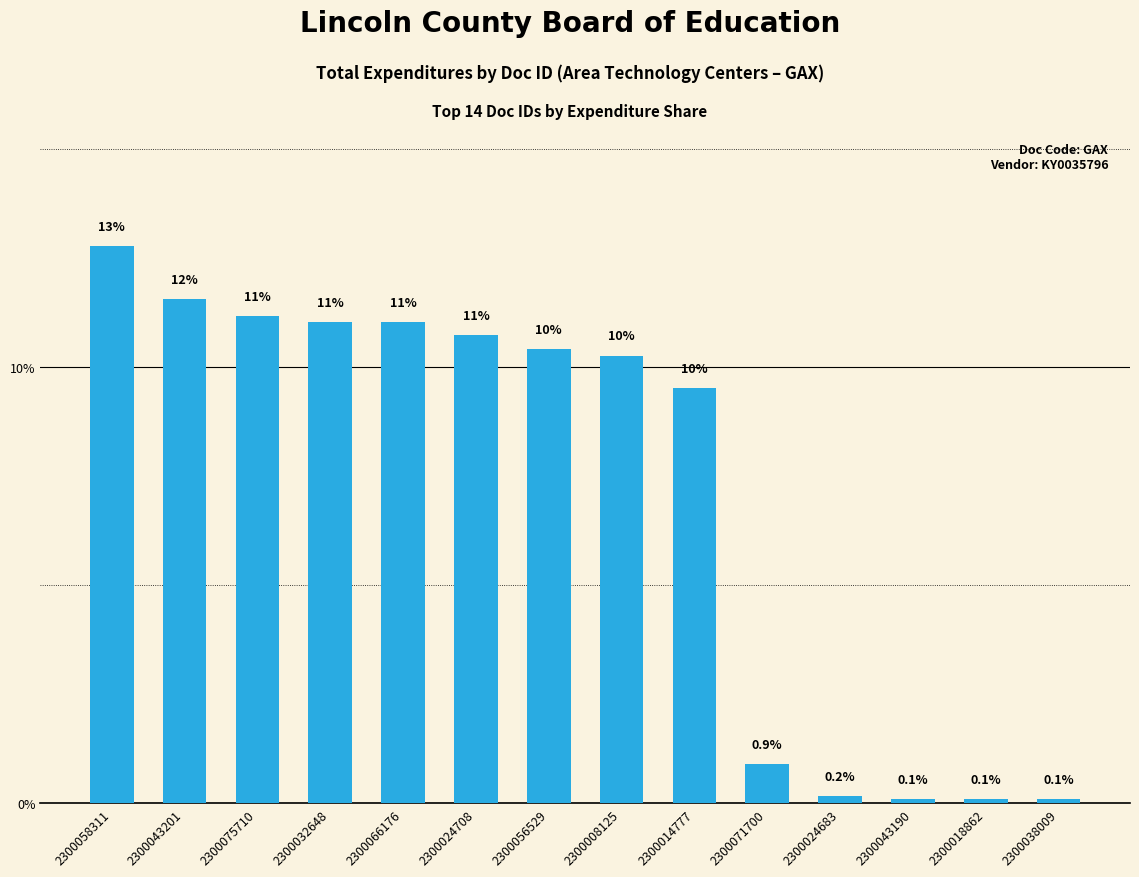

What is the difference between the values at 2300058311 and 2300043201?

1.2